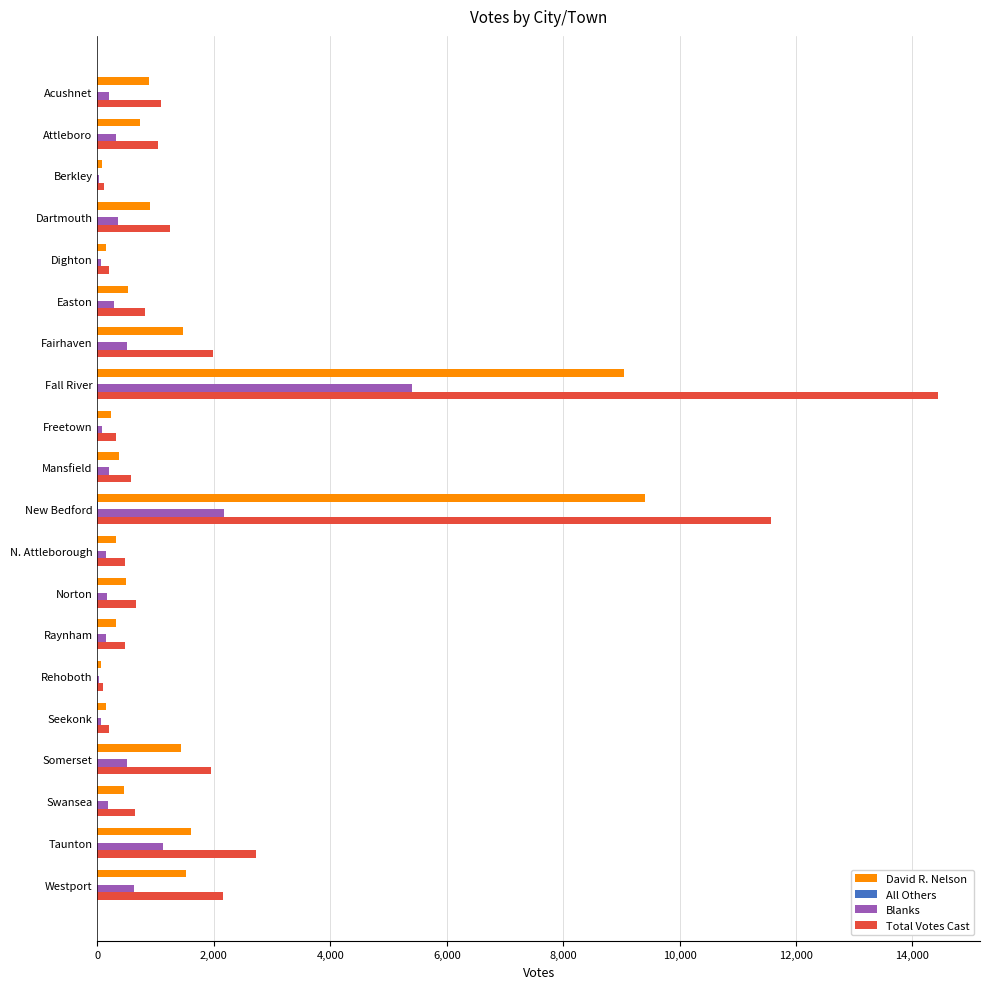

What is the greatest value displayed?

14438